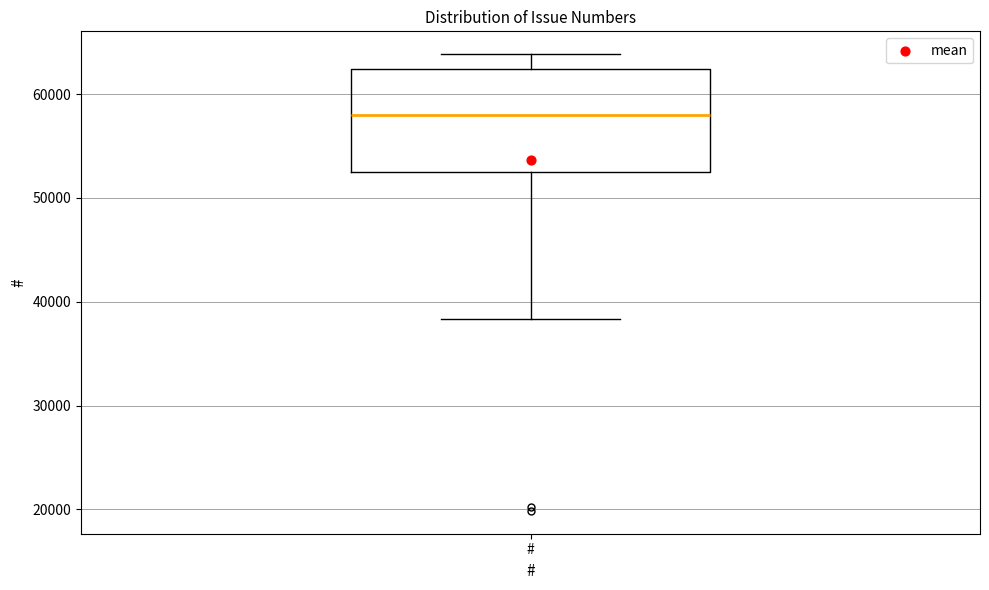

Read this box plot against the y-axis: the position of the median line, the range covered by the box, and the ends of both whiskers. The values are not printed on the chart, so give them approximately, as read against the axis.

median 58000, box 52000 to 62000, whiskers 38000 to 64000